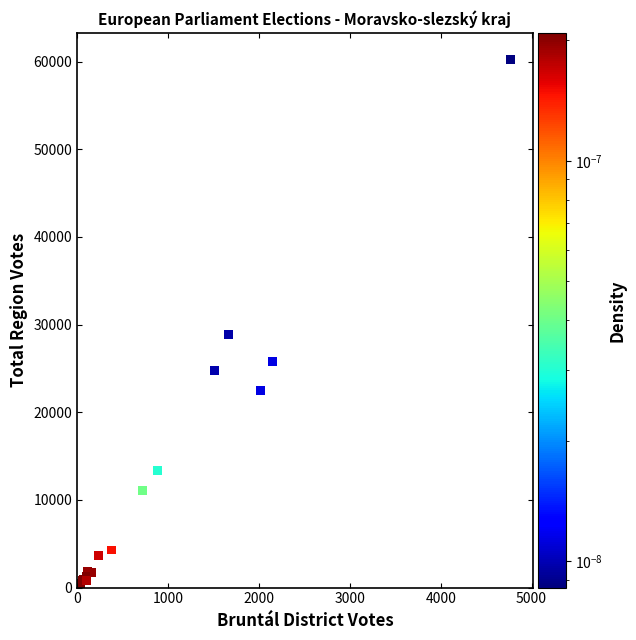

What Y value in the scatter plot is closest to 30146?

28837